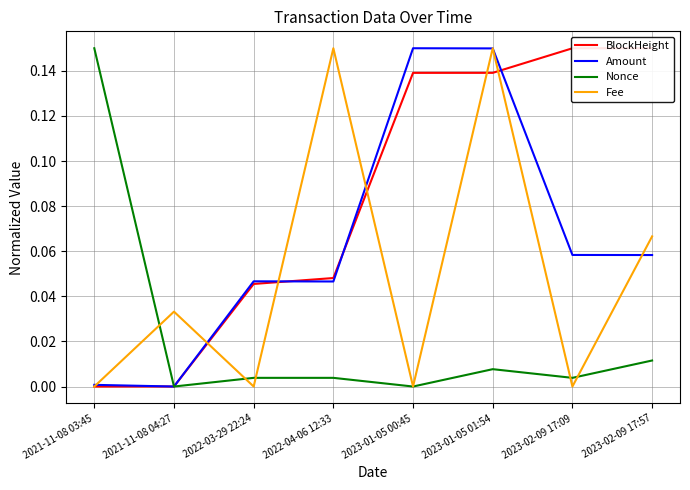

Rank the categories by Amount value from lowest to highest.

2021-11-08 04:27, 2021-11-08 03:45, 2022-04-06 12:33, 2022-03-29 22:24, 2023-02-09 17:57, 2023-02-09 17:09, 2023-01-05 01:54, 2023-01-05 00:45